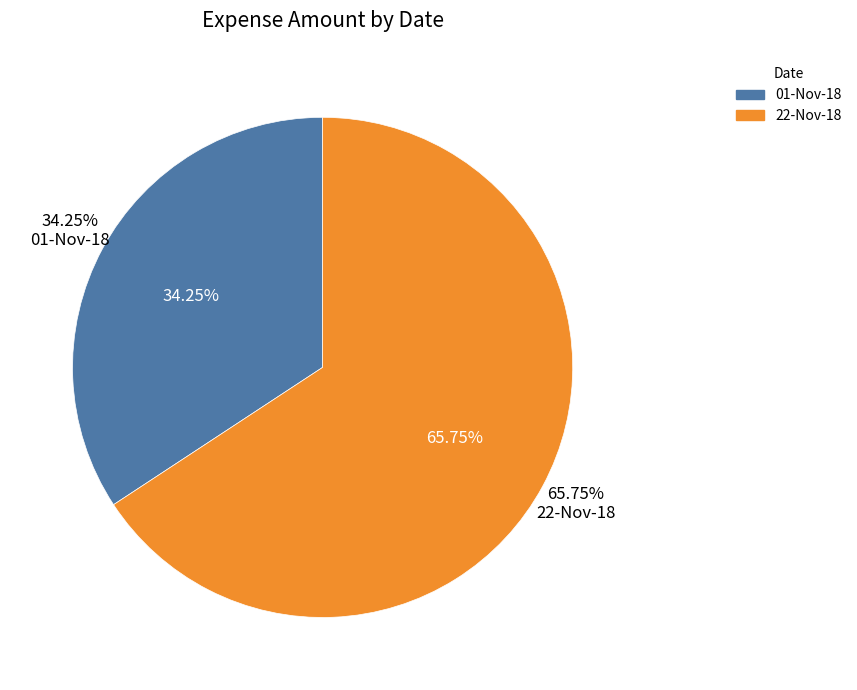

True or false: 22-Nov-18 accounts for 58% of the total.

False